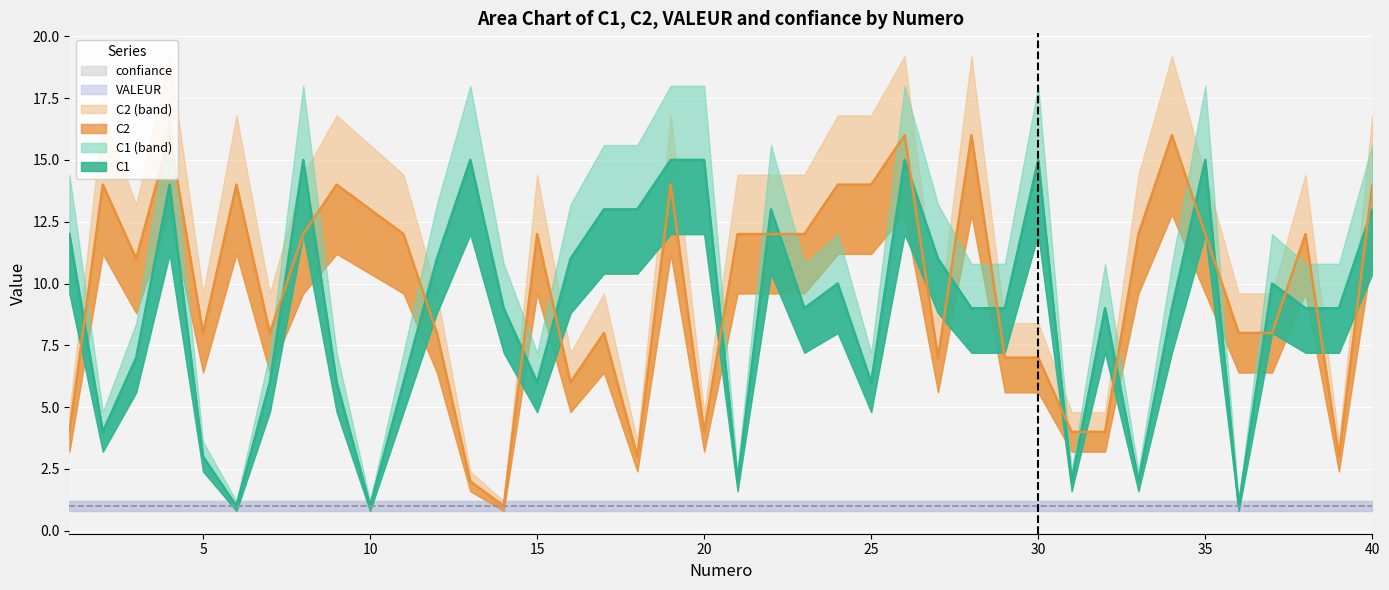

What is the value of the C1 point at the 28th from the left?

9